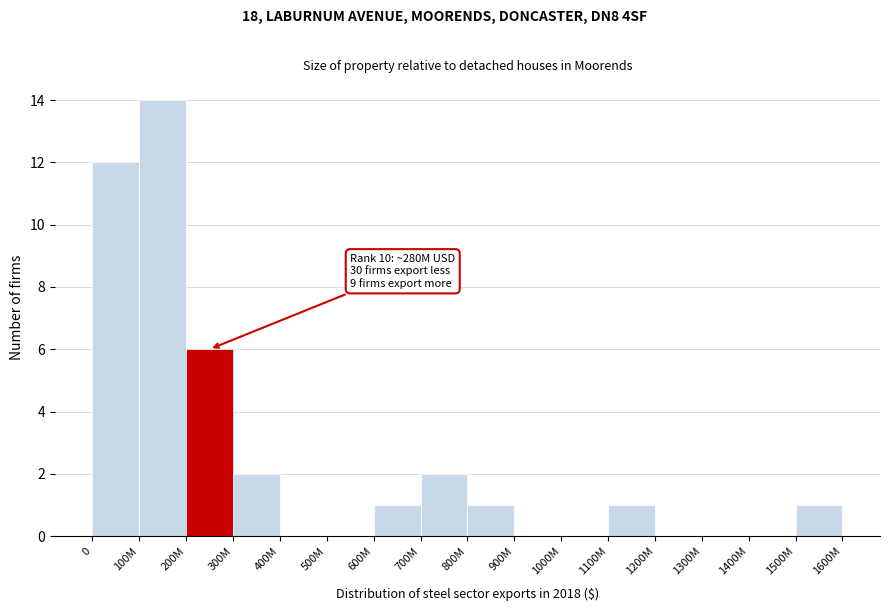

Reading left to right, transcribe all the data shown in this chart.

0=12	100M=14	200M=6	300M=2	400M=0	500M=0	600M=1	700M=2	800M=1	900M=0	1000M=0	1100M=1	1200M=0	1300M=0	1400M=0	1500M=1